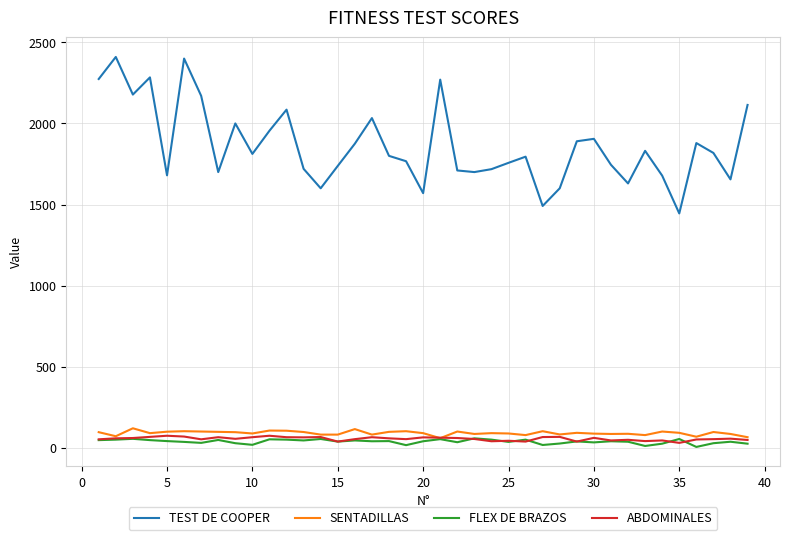

Which series has the largest total across all categories?

TEST DE COOPER